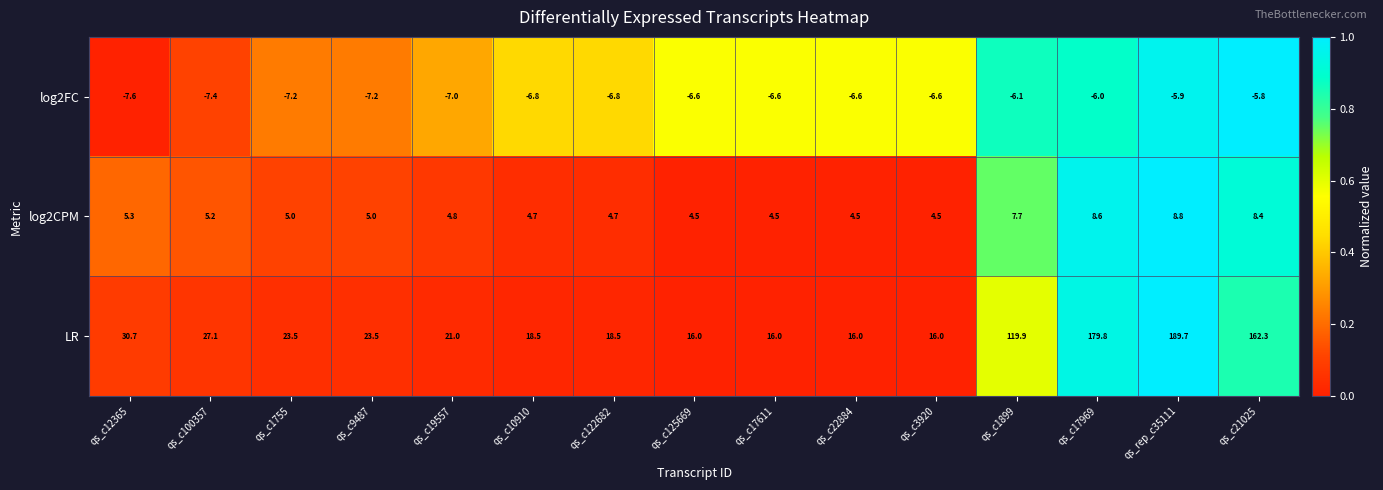

Which category has the highest value across all series?

qs_rep_c35111